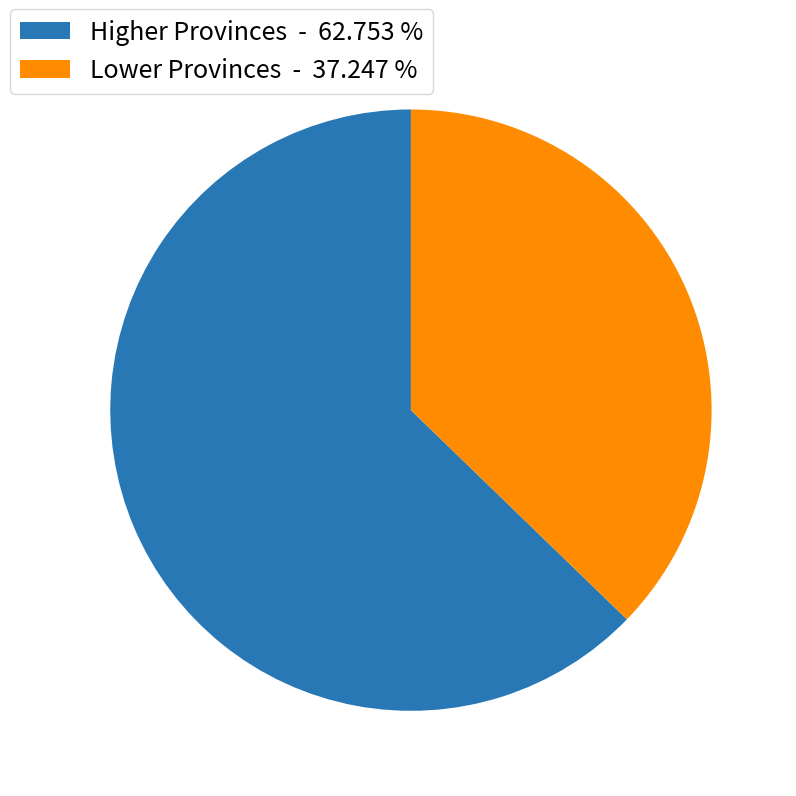

Count the number of slices in the pie.

2